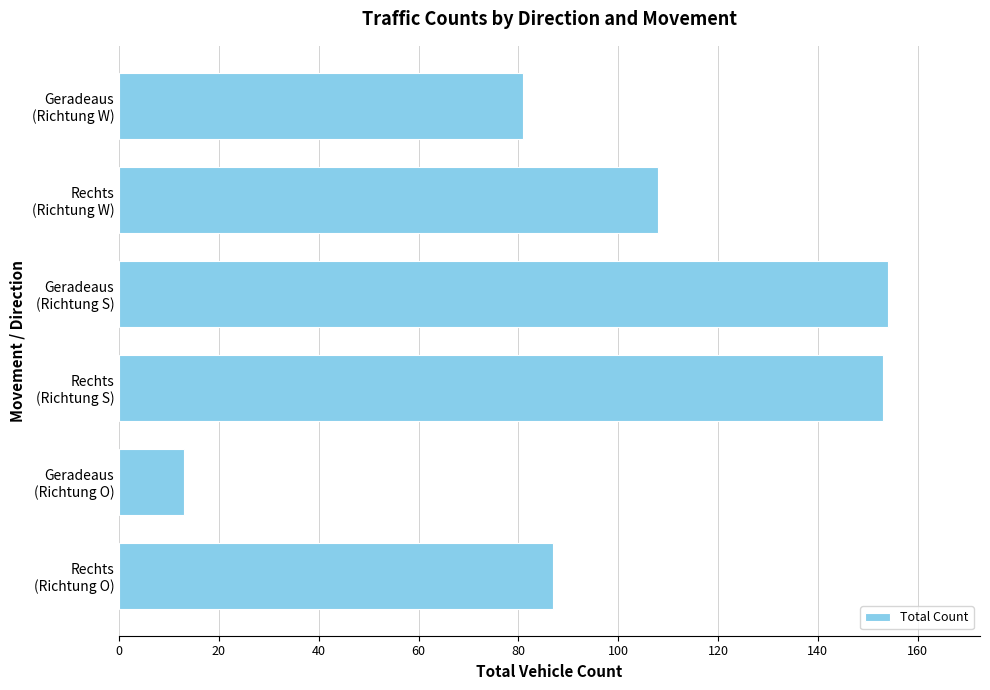

What is the smallest value displayed?

13